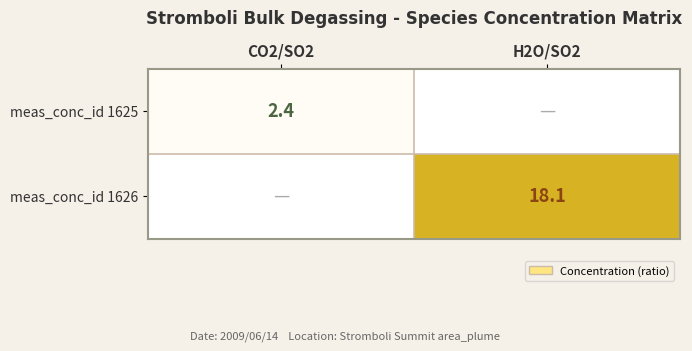

The value of meas_conc_id 1625 at CO2/SO2 is 4.0. True or false?

False